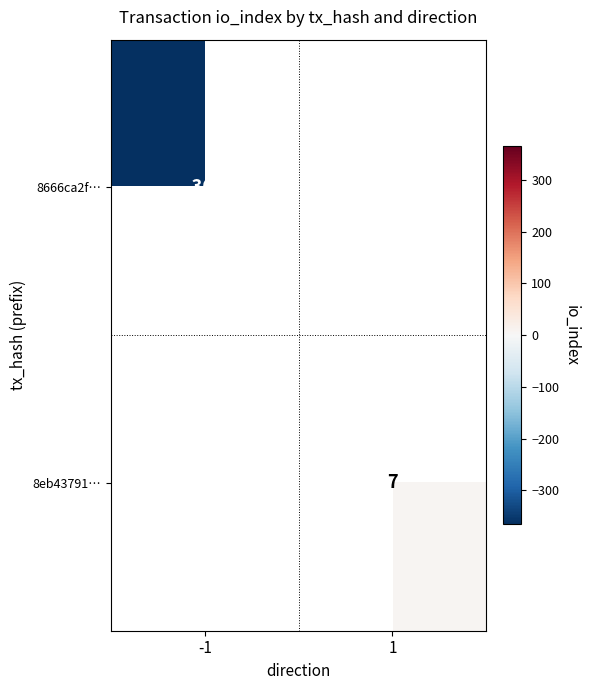

Is it true that 8eb43791… equals 7 at 1?

True